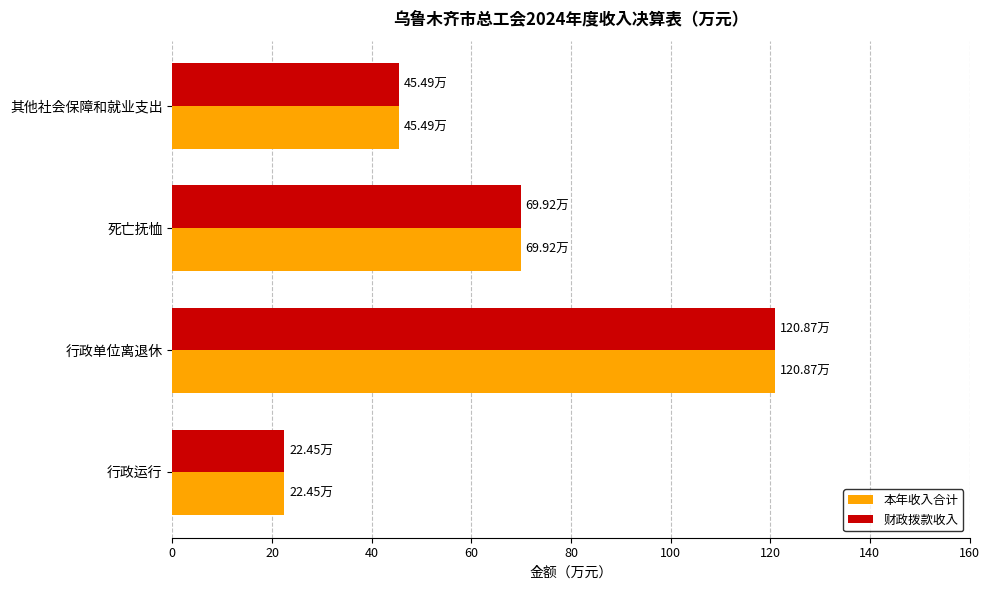

At which category does the chart reach its minimum across all series?

行政运行